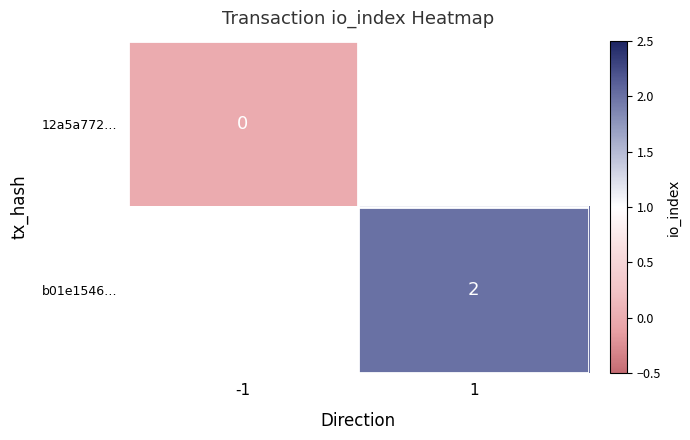

At how many categories does at least one series exceed 0?

1